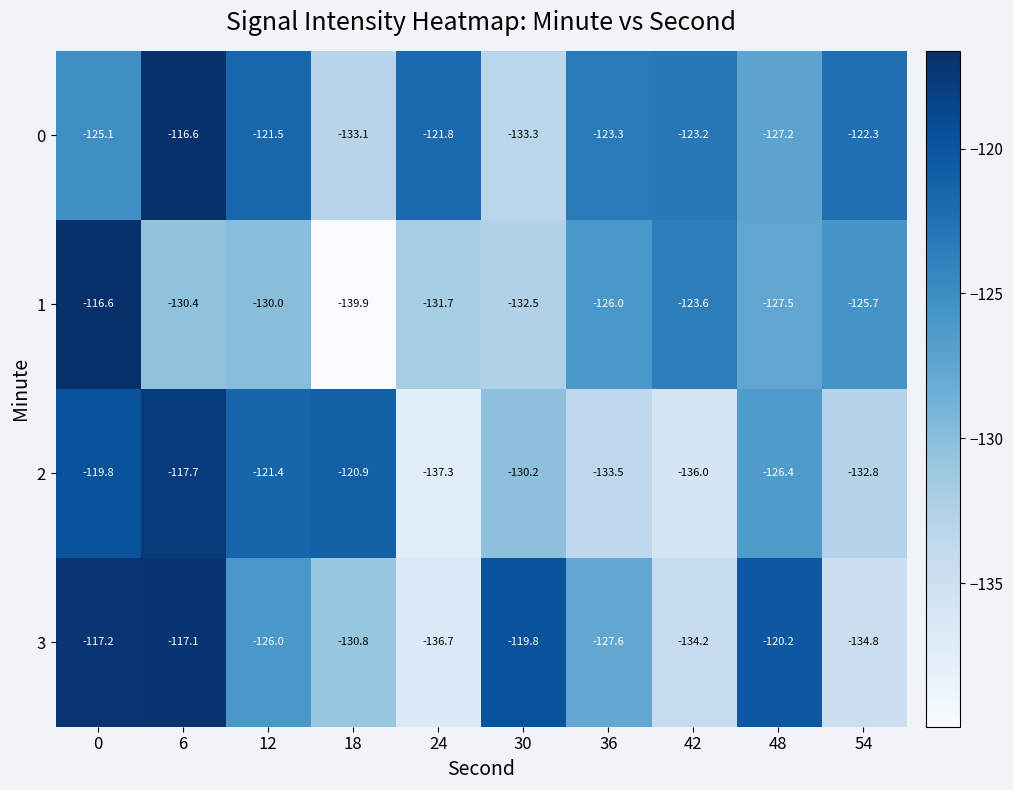

Rank the series at 48 from highest to lowest value.

3, 2, 0, 1